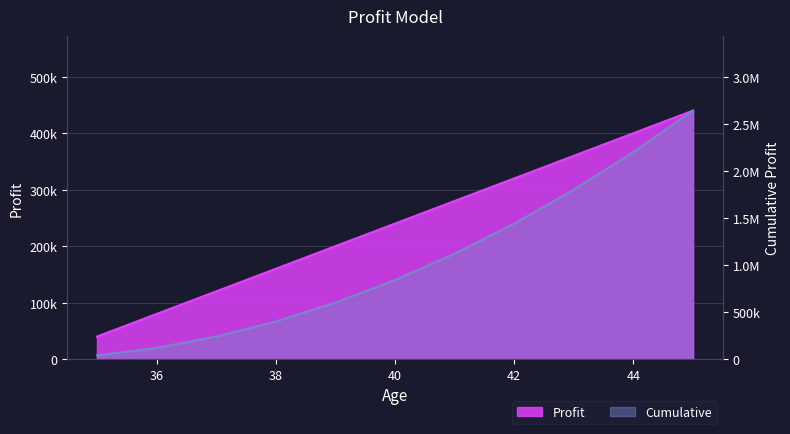

What is the difference between the maximum and minimum values in the Profit series?

400000